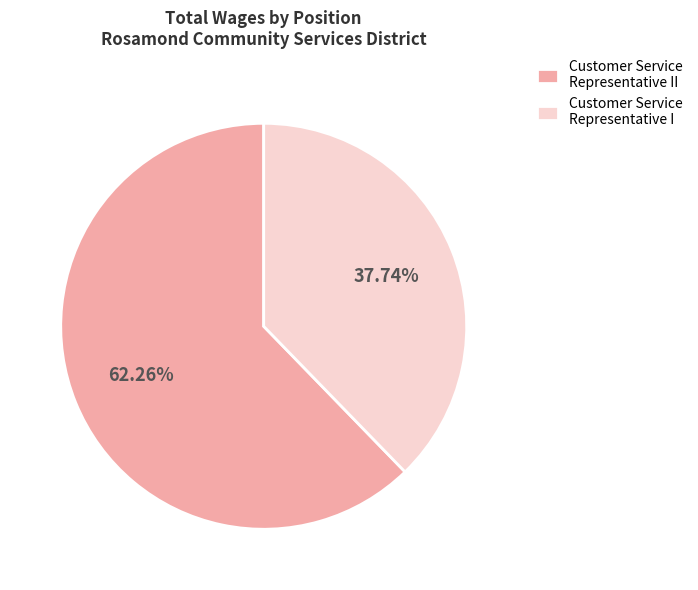

To the nearest percent, what percentage of the pie is Customer Service Representative II?

62%